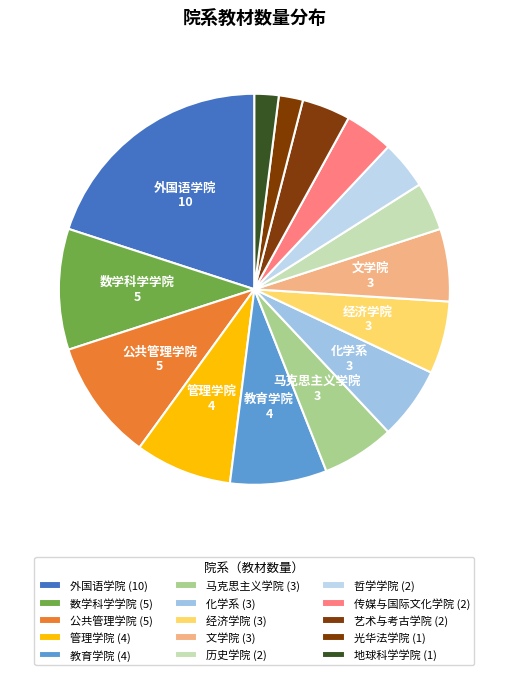

How many slices are in this pie chart?

15